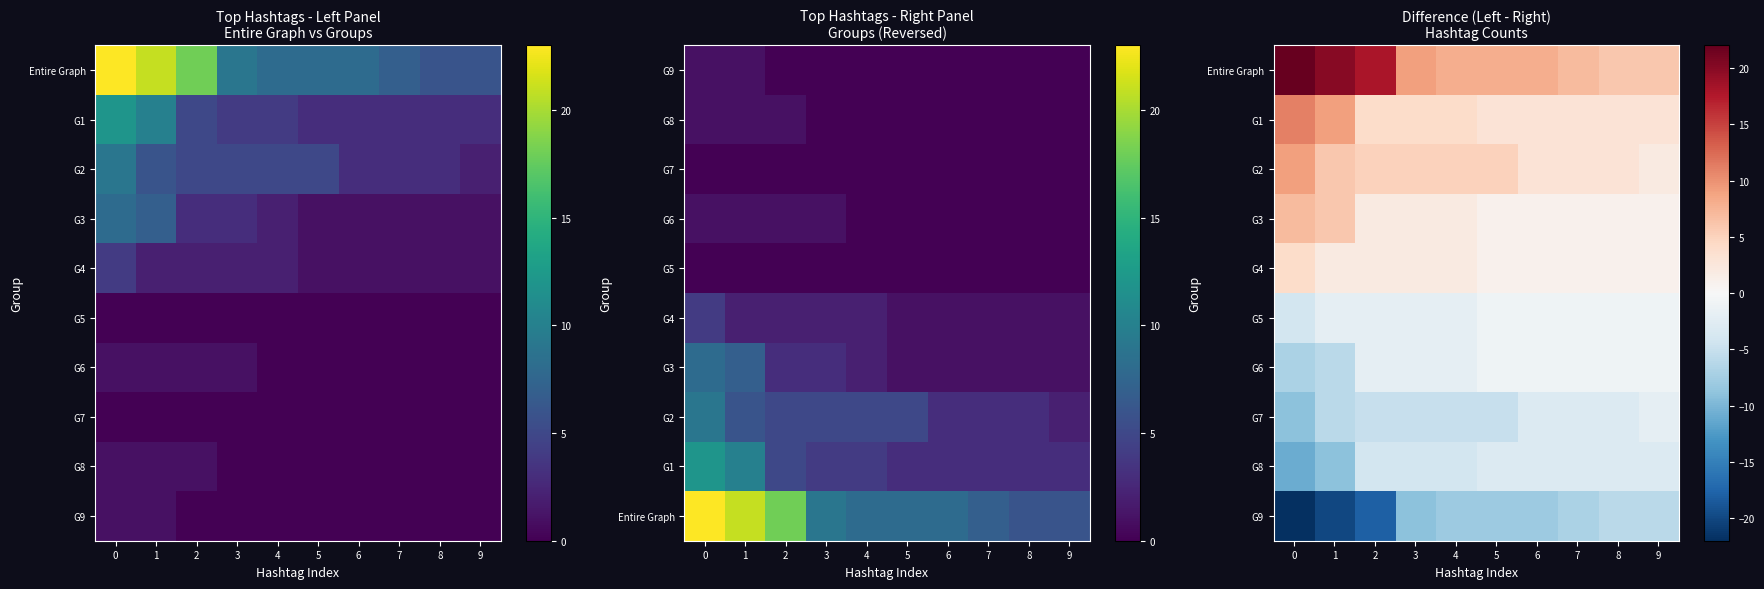

What is the spread (max minus min) of values at 0?

44